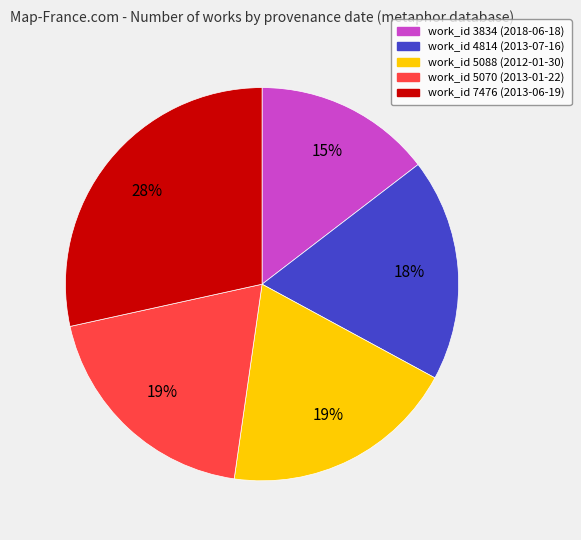

Is there a majority slice in this chart?

No